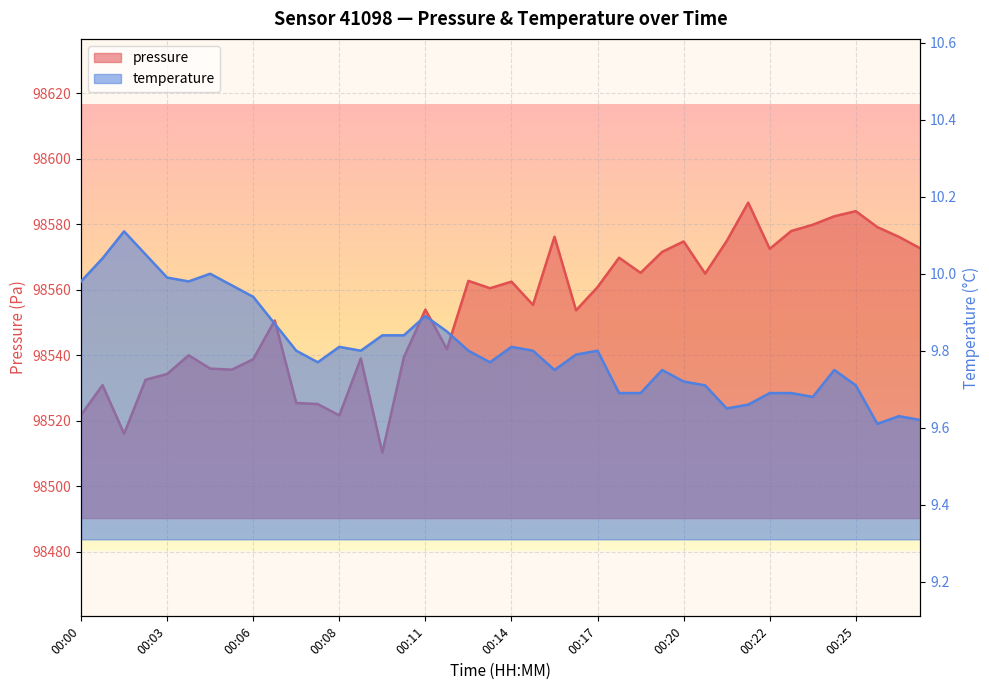

At which label does temperature reach its minimum?

00:26